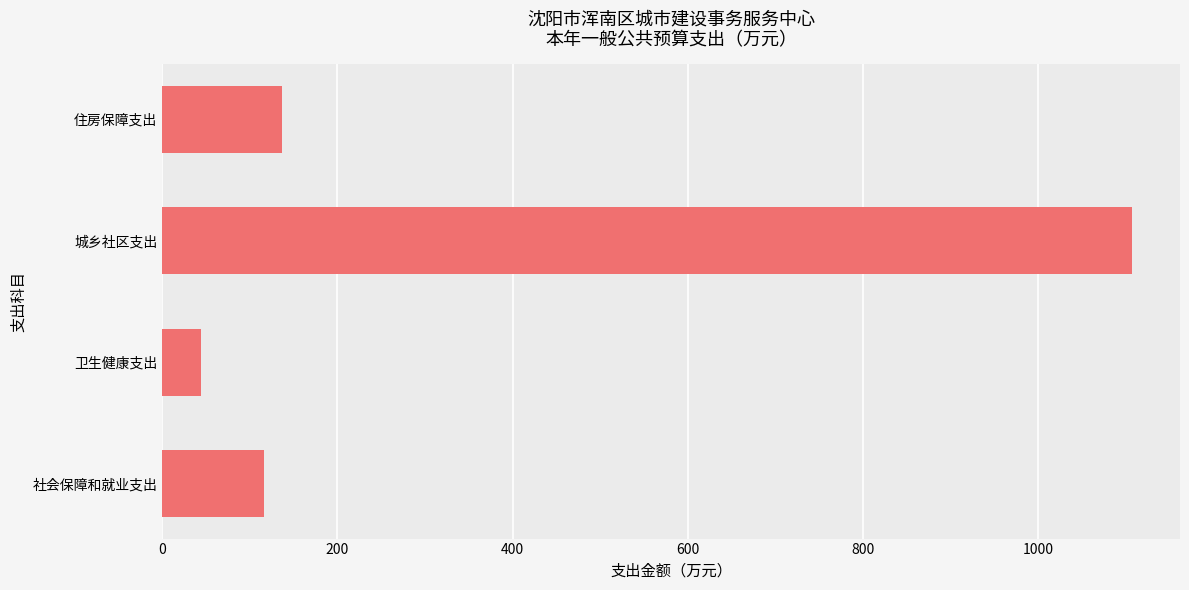

Which category has the highest value across all series?

城乡社区支出